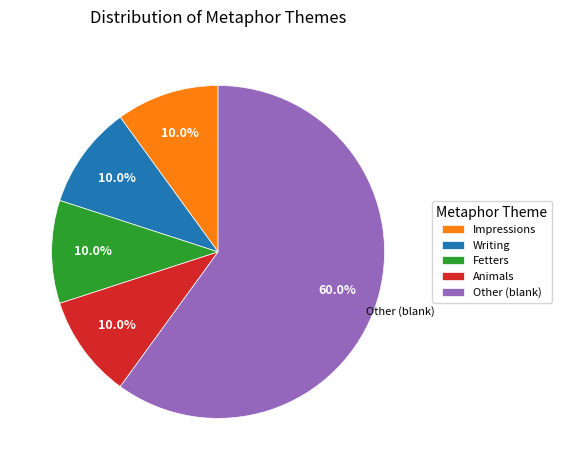

Do Other (blank) and Animals together represent more than half of the pie?

Yes